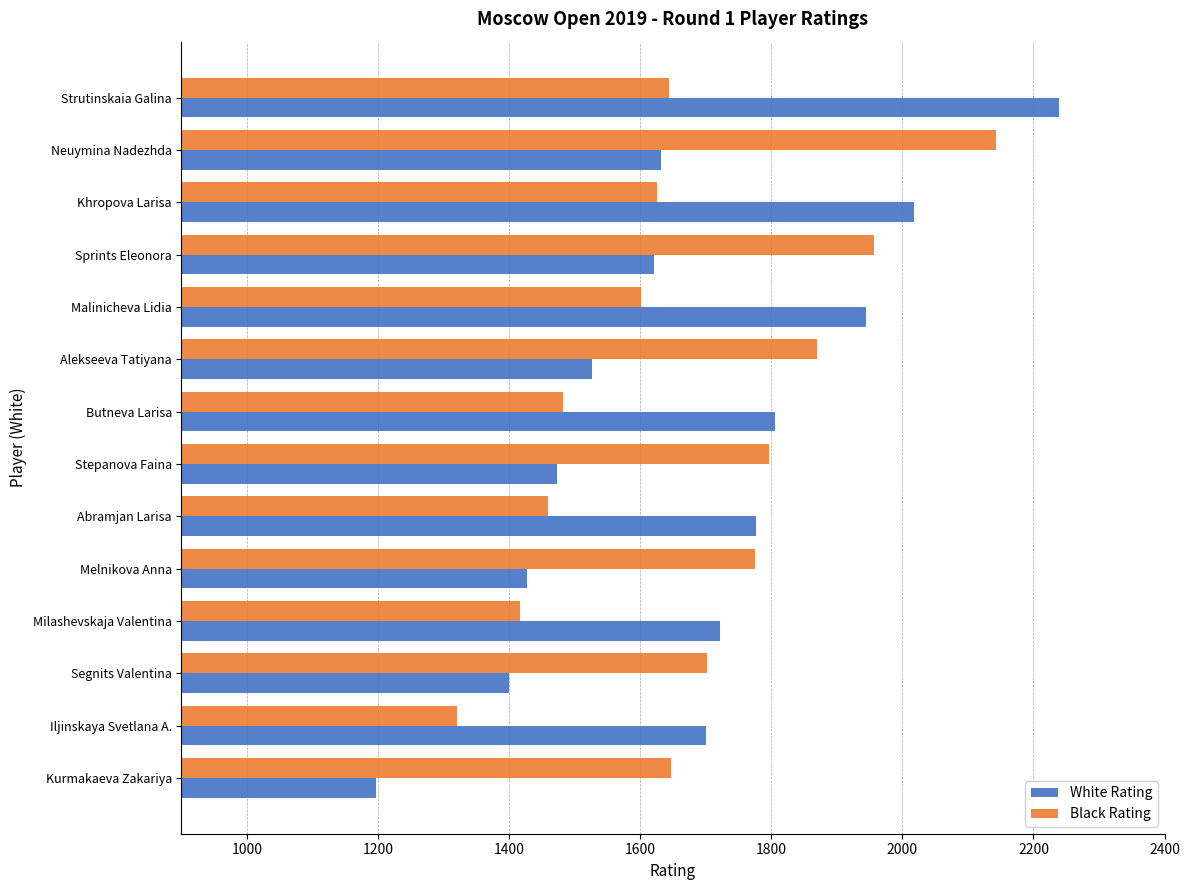

True or false: Black Rating has a value of 773 at Malinicheva Lidia.

False